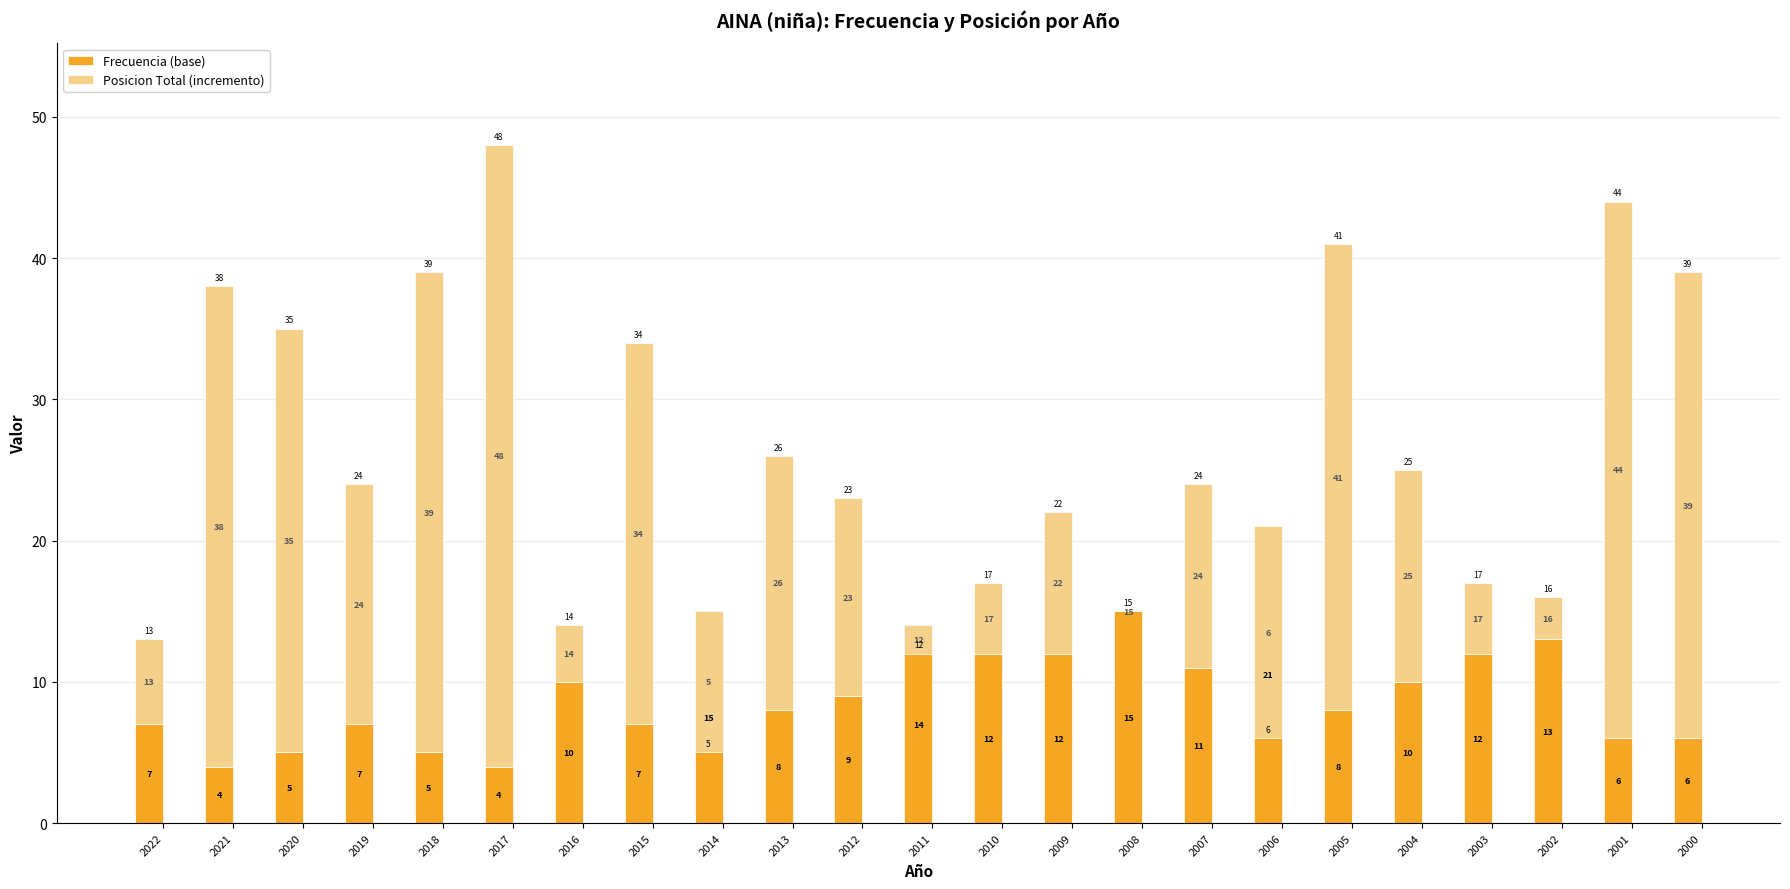

The value of Frecuencia (base) at 2004 is 4. True or false?

False